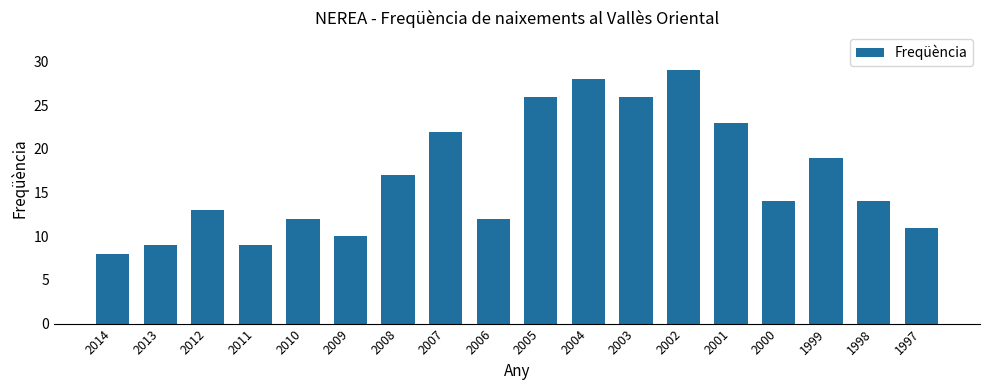

How many distinct data groups are displayed?

1